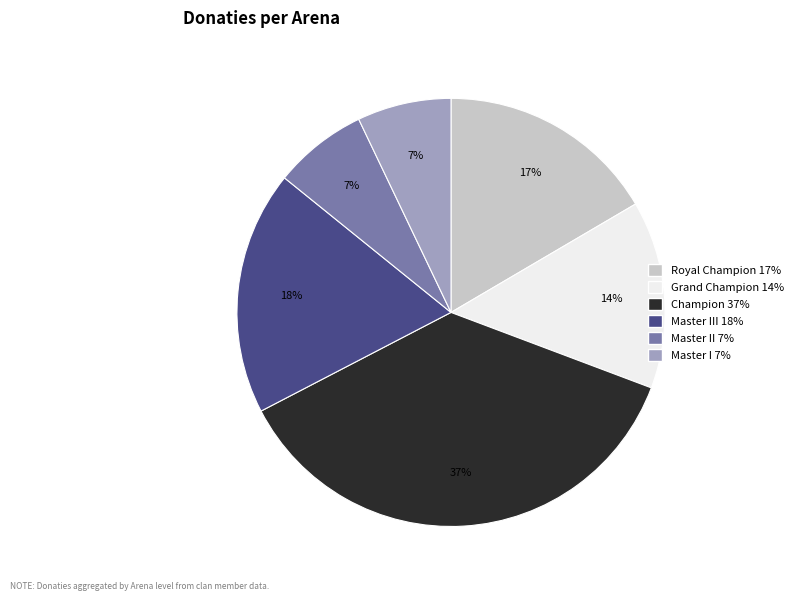

Is there any slice that represents more than half of the pie?

No